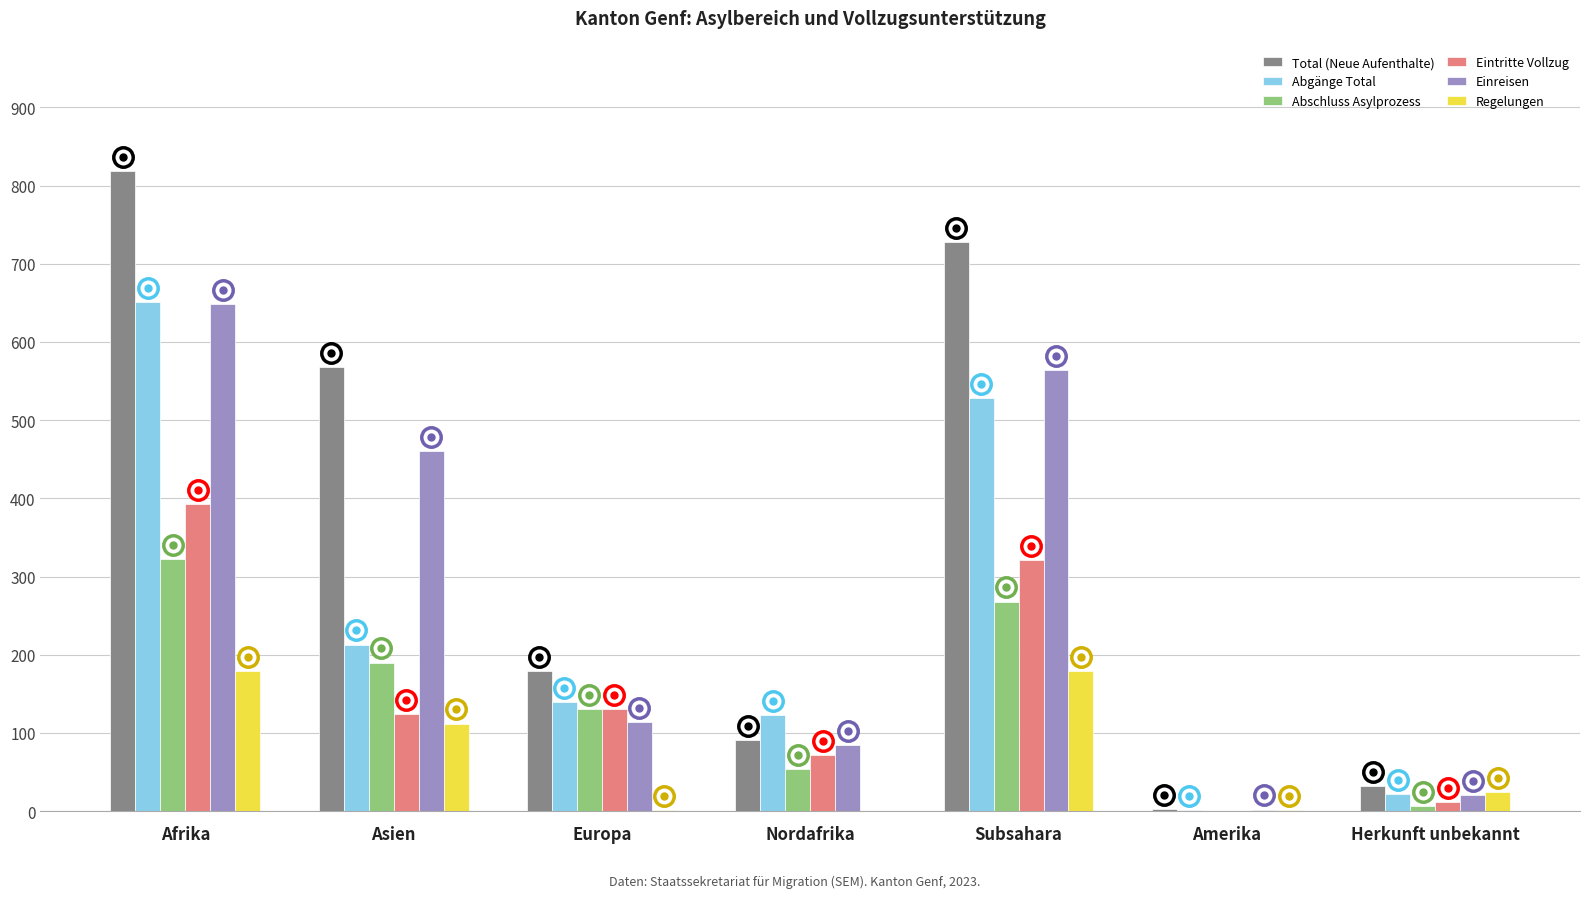

How many groups of bars are there?

7